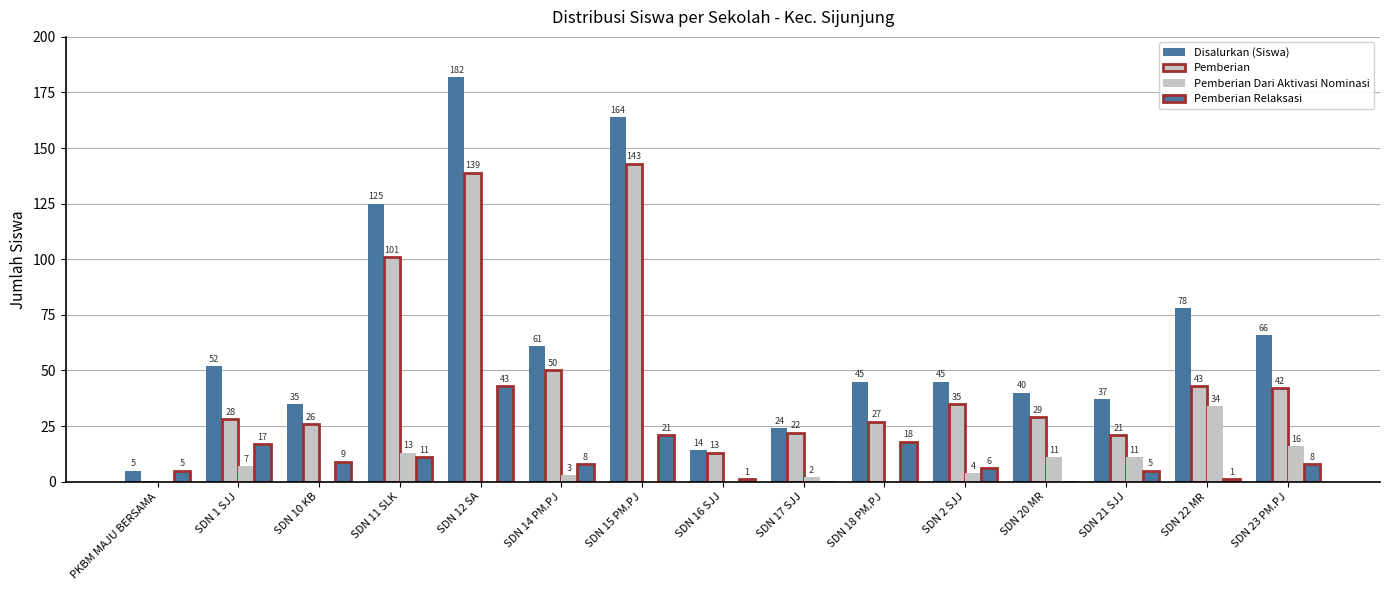

Which series has the largest total across all categories?

Disalurkan (Siswa)